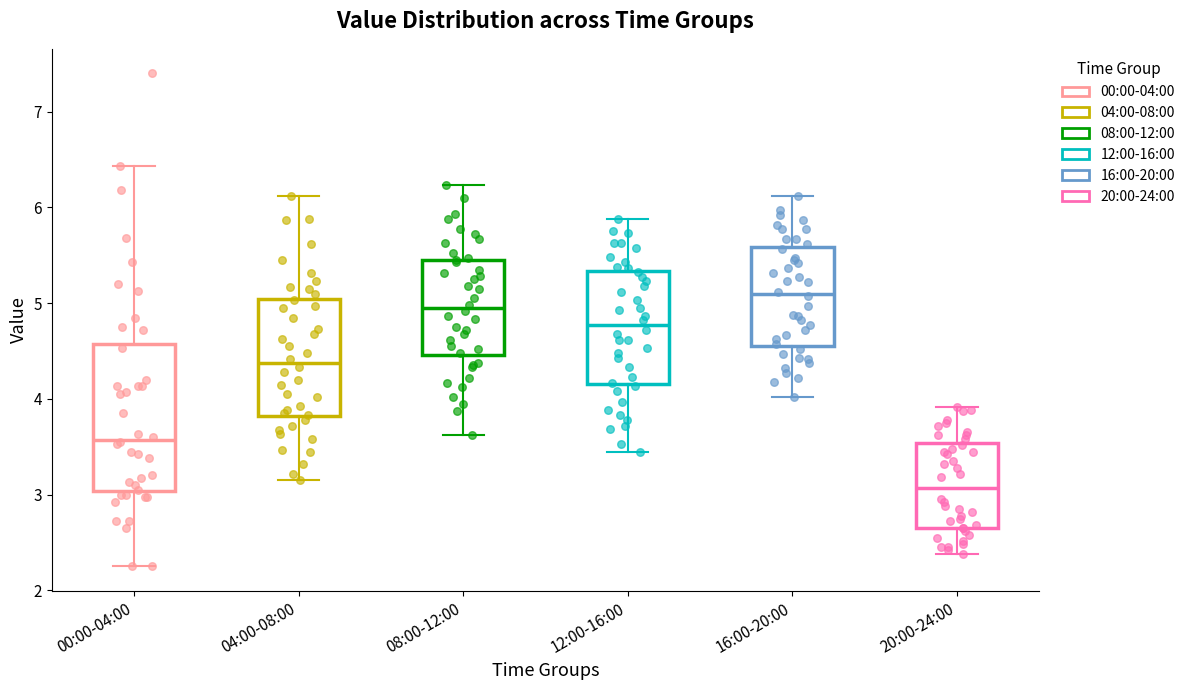

Reading left to right, read every box against the y-axis: the position of its median line, the range the box covers, and the ends of its whiskers. The values are not printed on the chart, so give them approximately, as read against the axis.

00:00-04:00: median 3.6, box 3.0 to 4.6, whiskers 2.3 to 6.4
04:00-08:00: median 4.4, box 3.8 to 5.0, whiskers 3.2 to 6.1
08:00-12:00: median 5.0, box 4.5 to 5.5, whiskers 3.6 to 6.2
12:00-16:00: median 4.8, box 4.2 to 5.3, whiskers 3.5 to 5.9
16:00-20:00: median 5.1, box 4.6 to 5.6, whiskers 4.0 to 6.1
20:00-24:00: median 3.1, box 2.7 to 3.5, whiskers 2.4 to 3.9